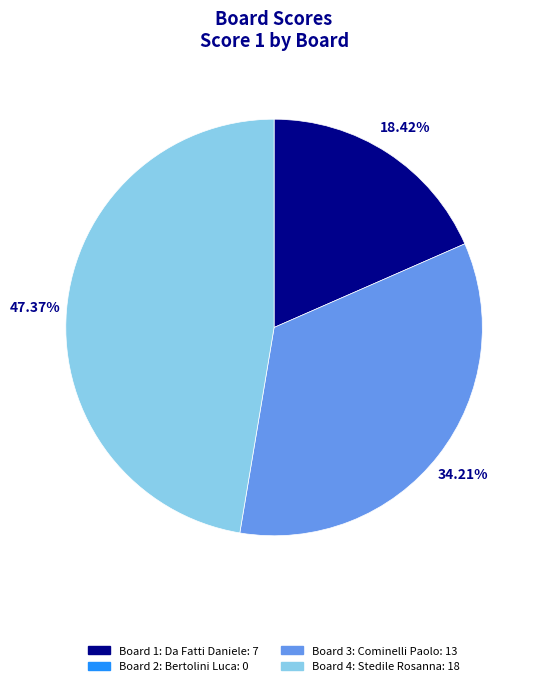

How many slices are in this pie chart?

3